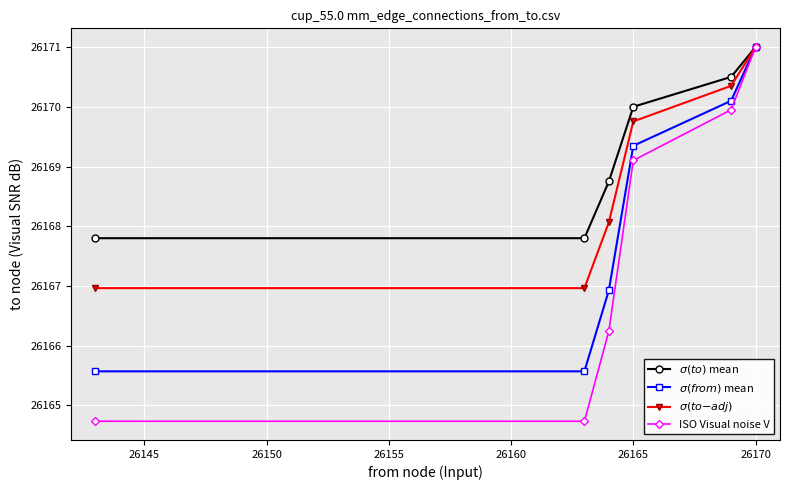

At how many categories does at least one series exceed 26165?

6